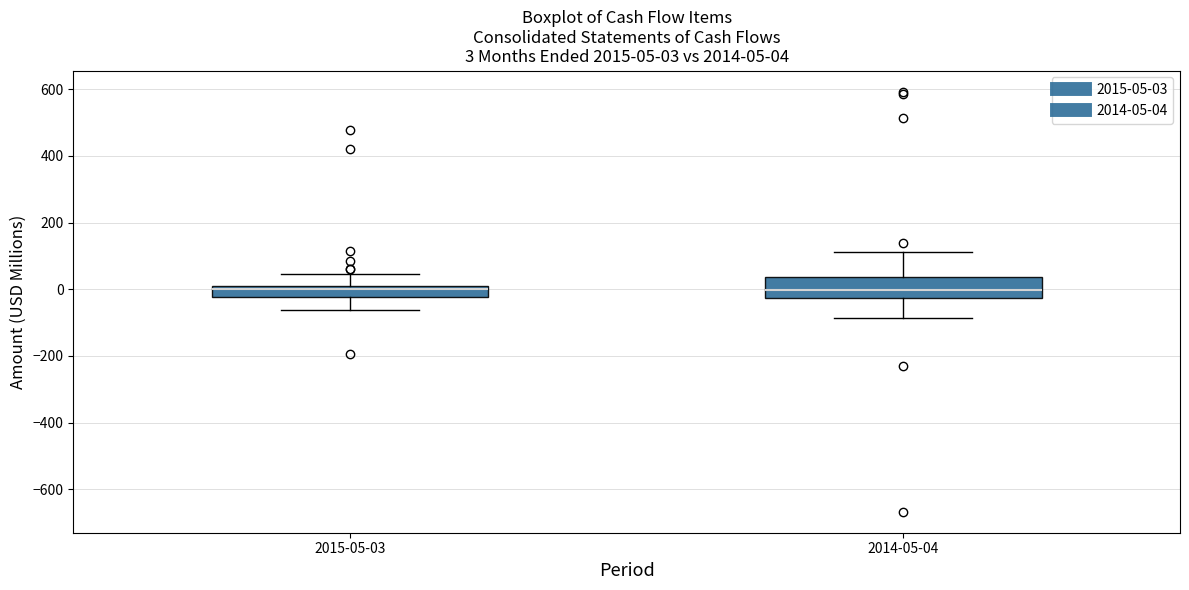

Comparing the boxes themselves (not the whiskers), which one is the tallest?

2014-05-04